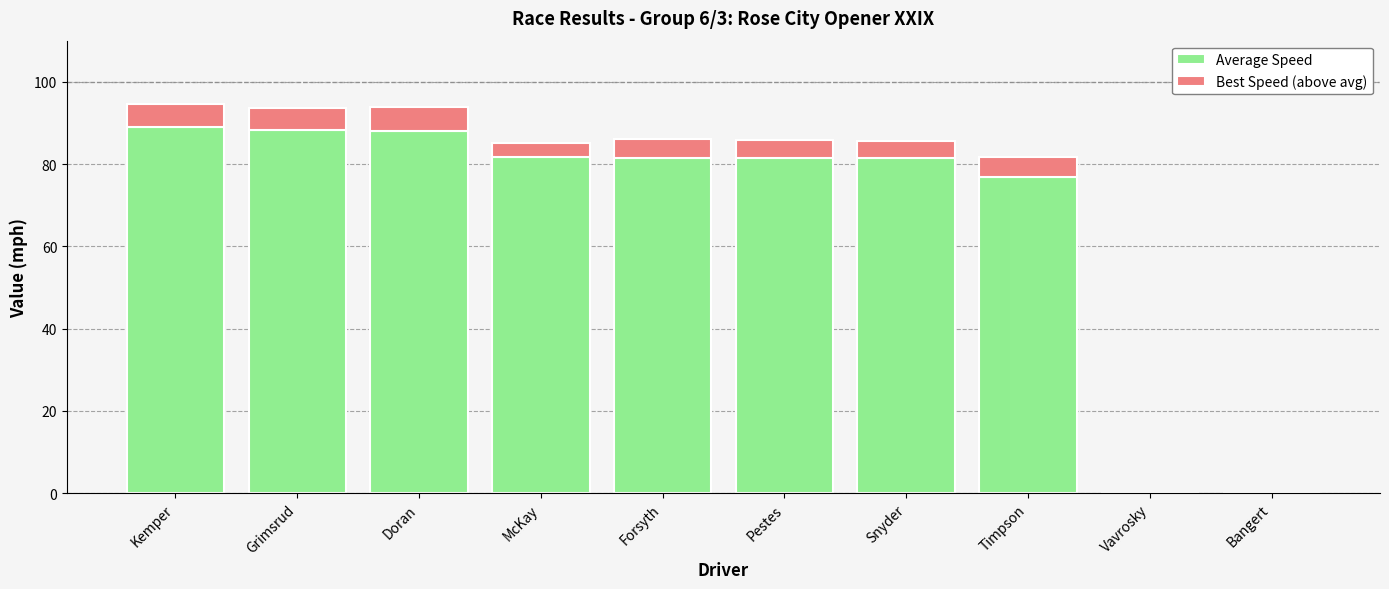

What is the total value across all series at Timpson?

81.7